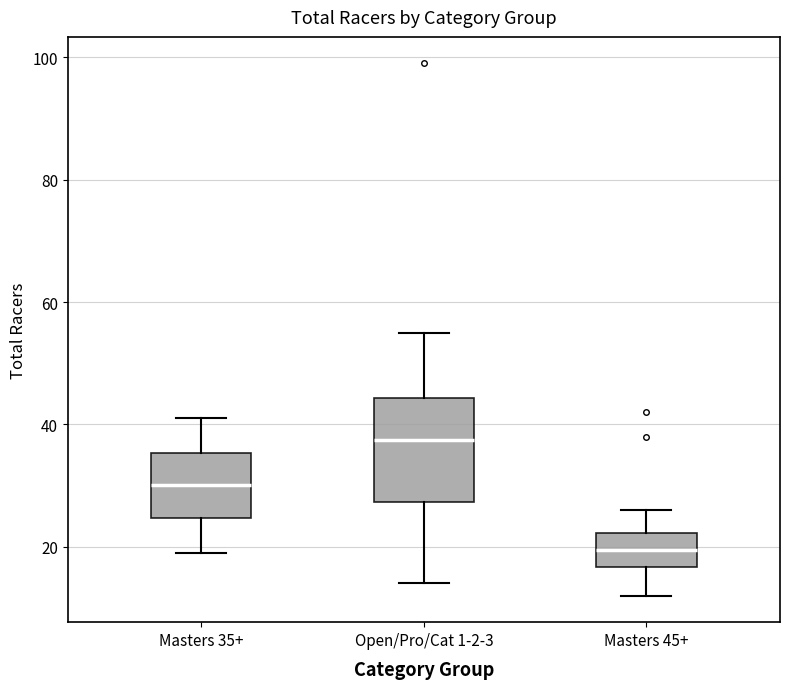

Reading left to right, read every box against the y-axis: the position of its median line, the range the box covers, and the ends of its whiskers. The values are not printed on the chart, so give them approximately, as read against the axis.

Masters 35+: median 30, box 24 to 36, whiskers 20 to 42
Open/Pro/Cat 1-2-3: median 38, box 28 to 44, whiskers 14 to 56
Masters 45+: median 20, box 16 to 22, whiskers 12 to 26